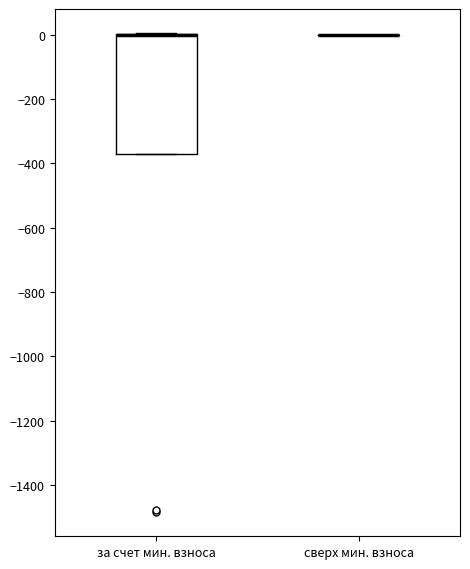

Reading left to right, transcribe this box plot: for each box, give where its median line is, the range the box spans, and where its two whiskers end, as read against the y-axis. The values are not printed on the chart, so give them approximately, as read against the axis.

за счет мин. взноса: median 0 (drawn on the box's upper edge), box -360 to 0, whiskers -360 to 0
сверх мин. взноса: box collapsed to a line at 0, whiskers 0 to 0